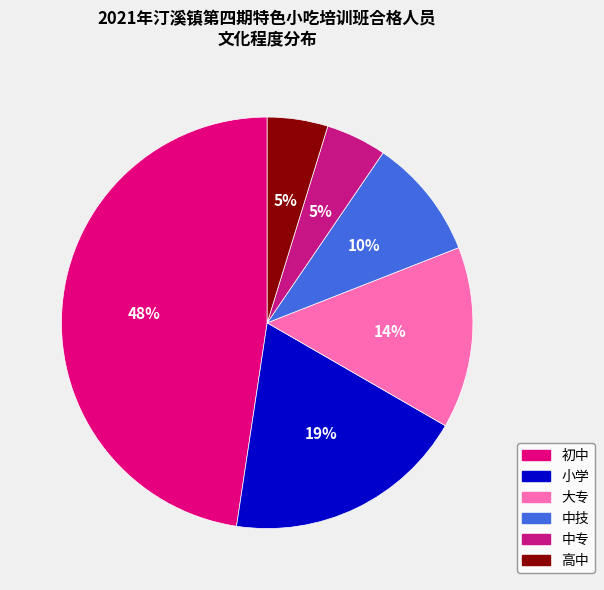

Count the number of slices in the pie.

6